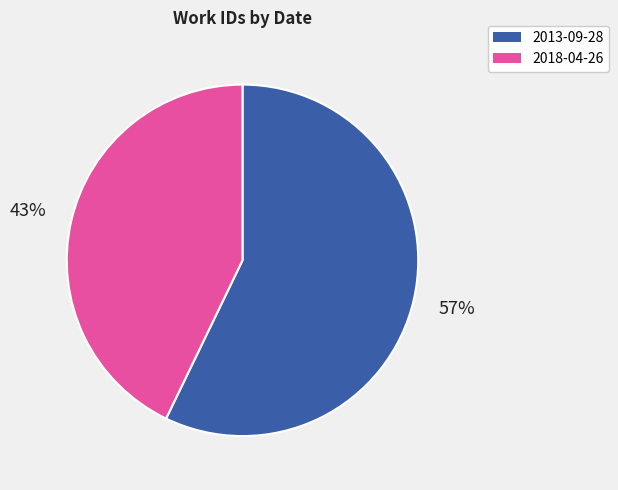

True or false: 2018-04-26 accounts for 48% of the total.

False